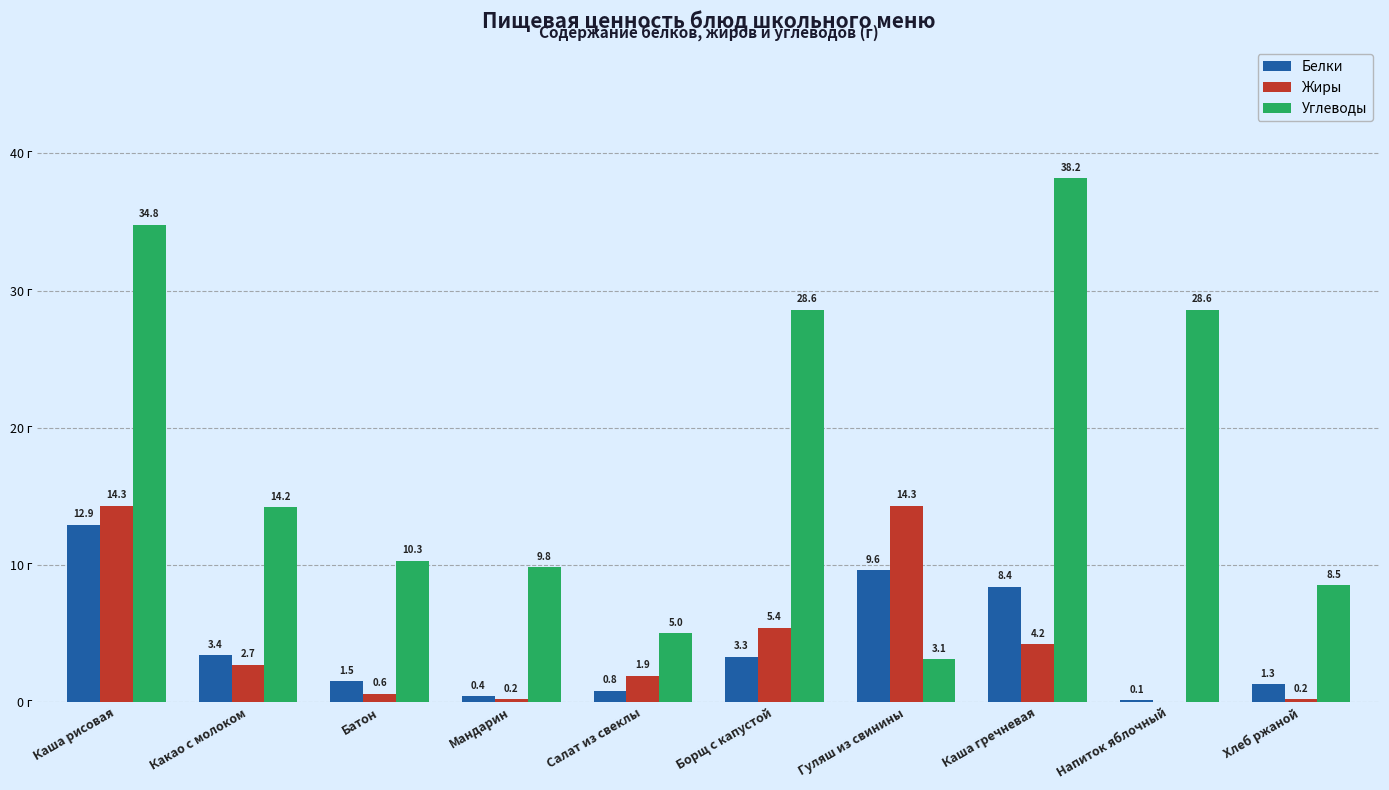

Which category has the highest value in the Белки series?

Каша рисовая